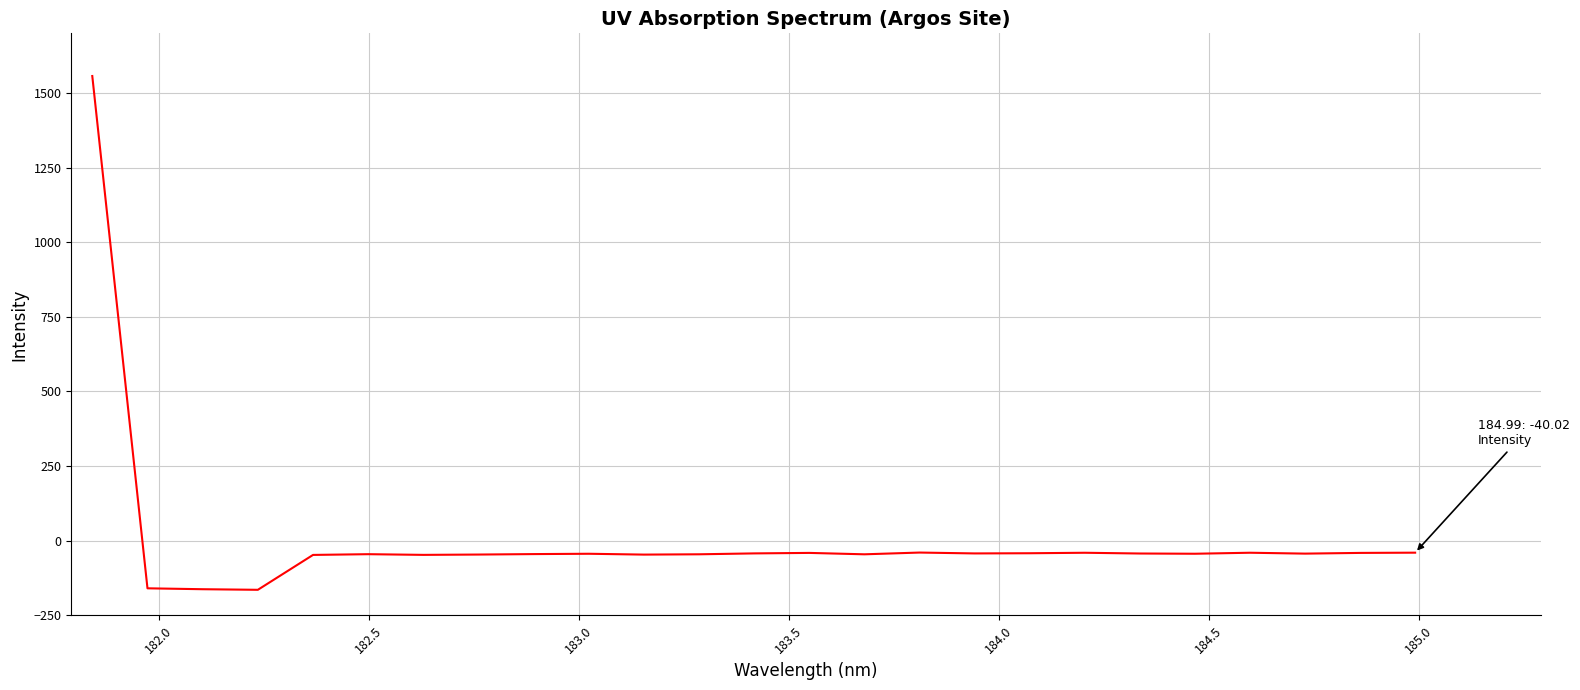

What is the greatest value displayed?

1557.0